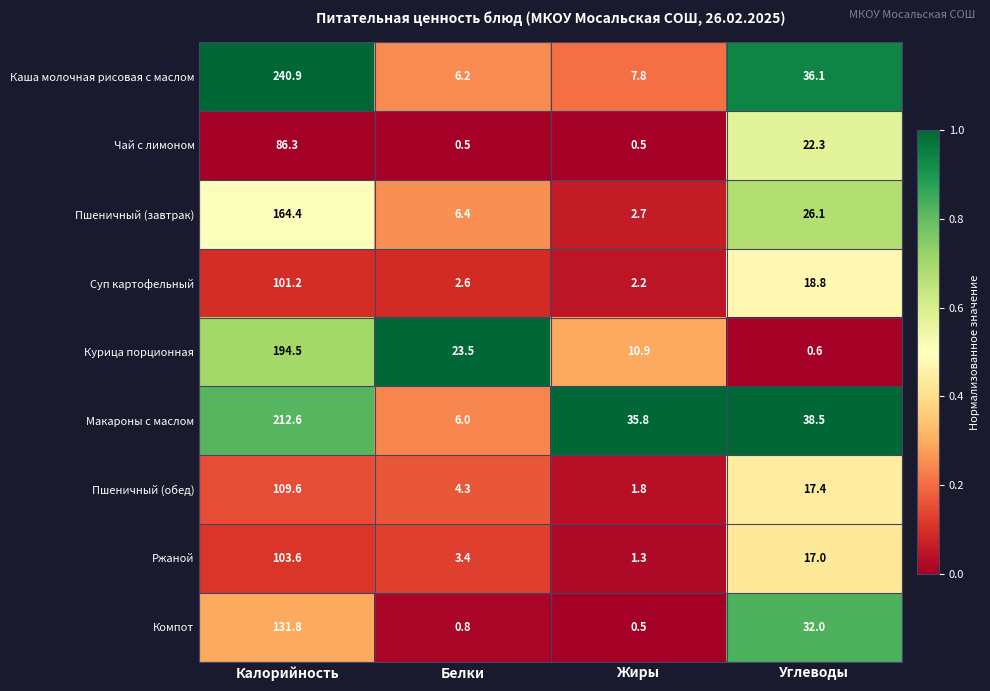

At which label does Каша молочная рисовая с маслом first exceed 36?

Калорийность